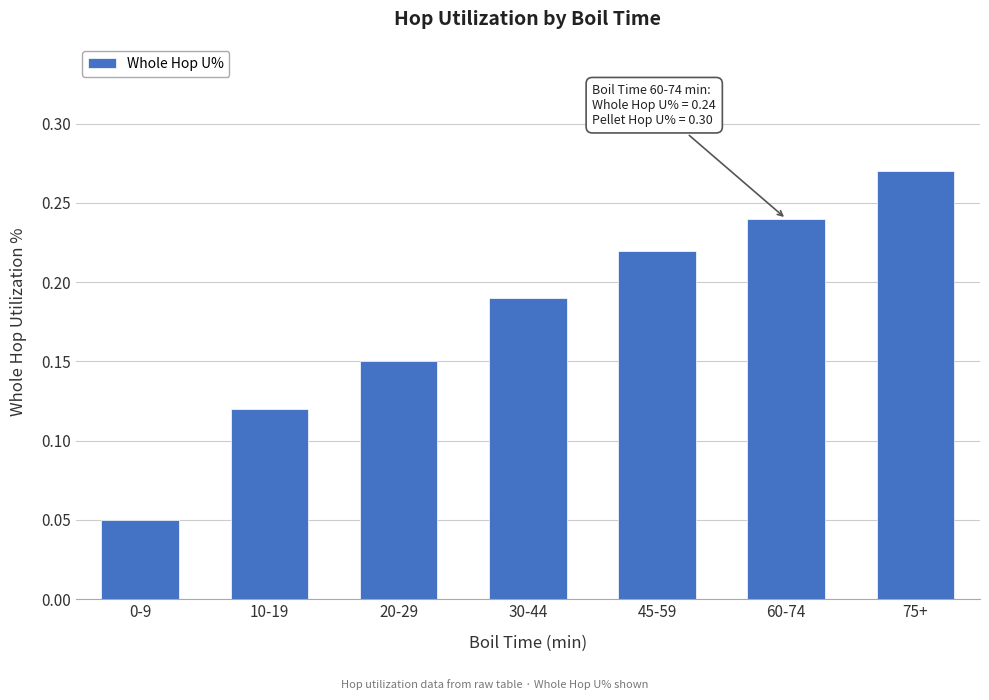

The chart shows a value of 0.4 at 45-59. True or false?

False